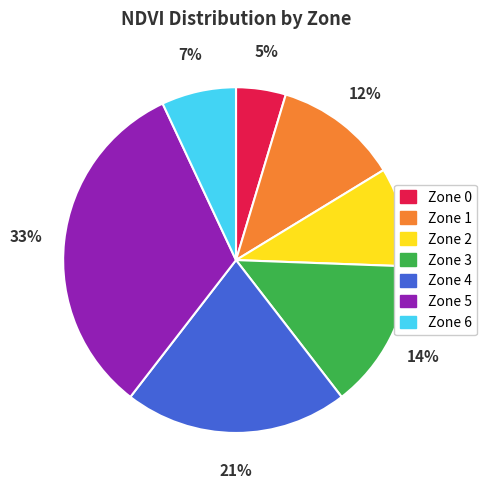

True or false: Zone 4 accounts for 27% of the total.

False